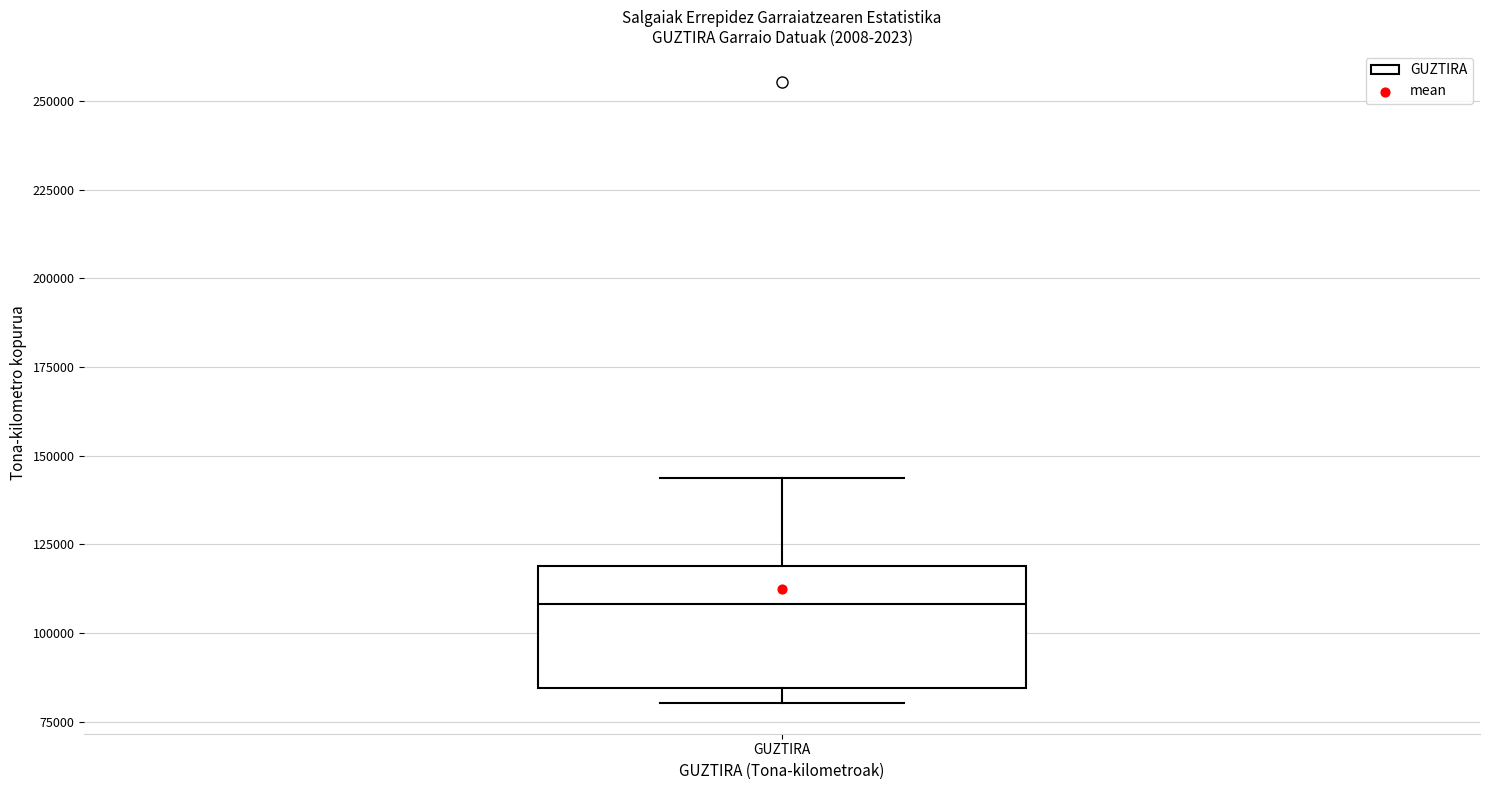

Transcribe this box plot: give where the median line is, the range the box spans, and where the two whiskers end, as read against the y-axis. The values are not printed on the chart, so give them approximately, as read against the axis.

median 110000, box 85000 to 120000, whiskers 80000 to 145000